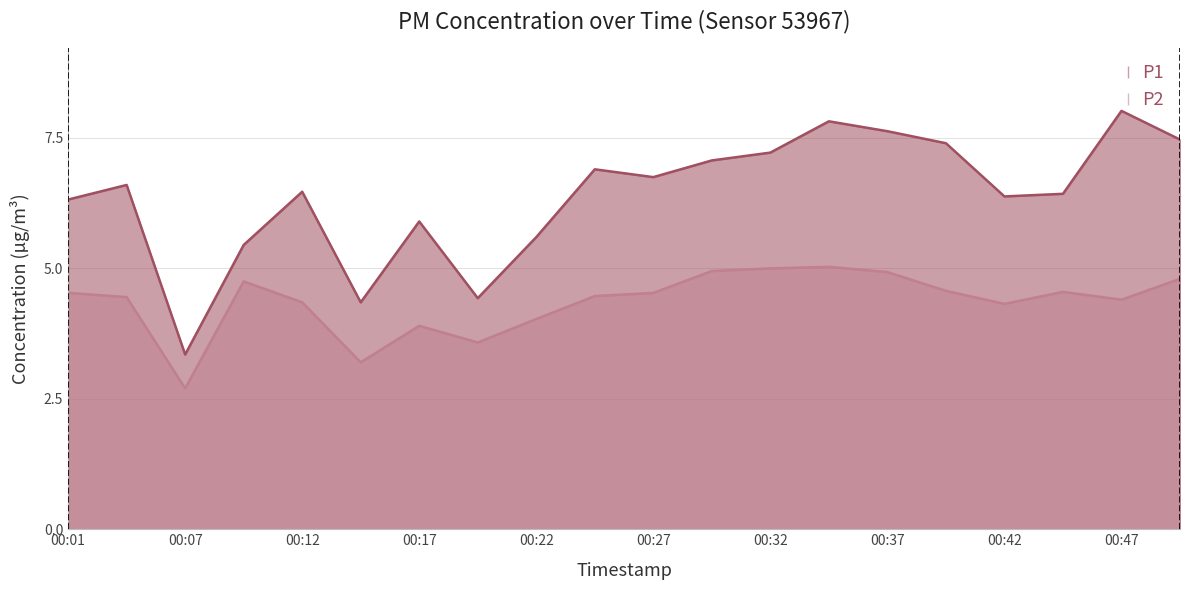

At which label is P2 closest to 3?

00:14